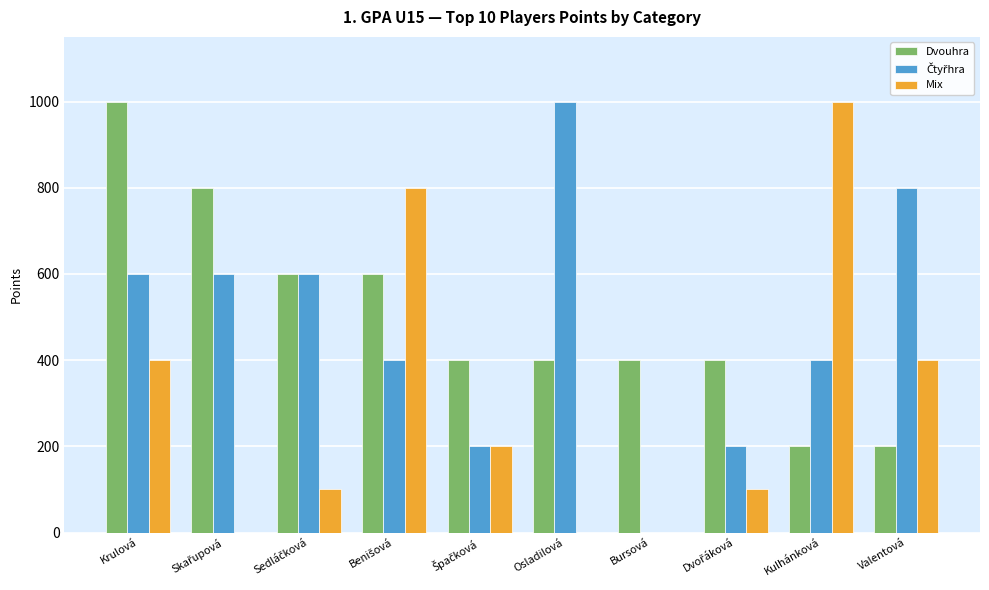

How many data points does each series have?

10